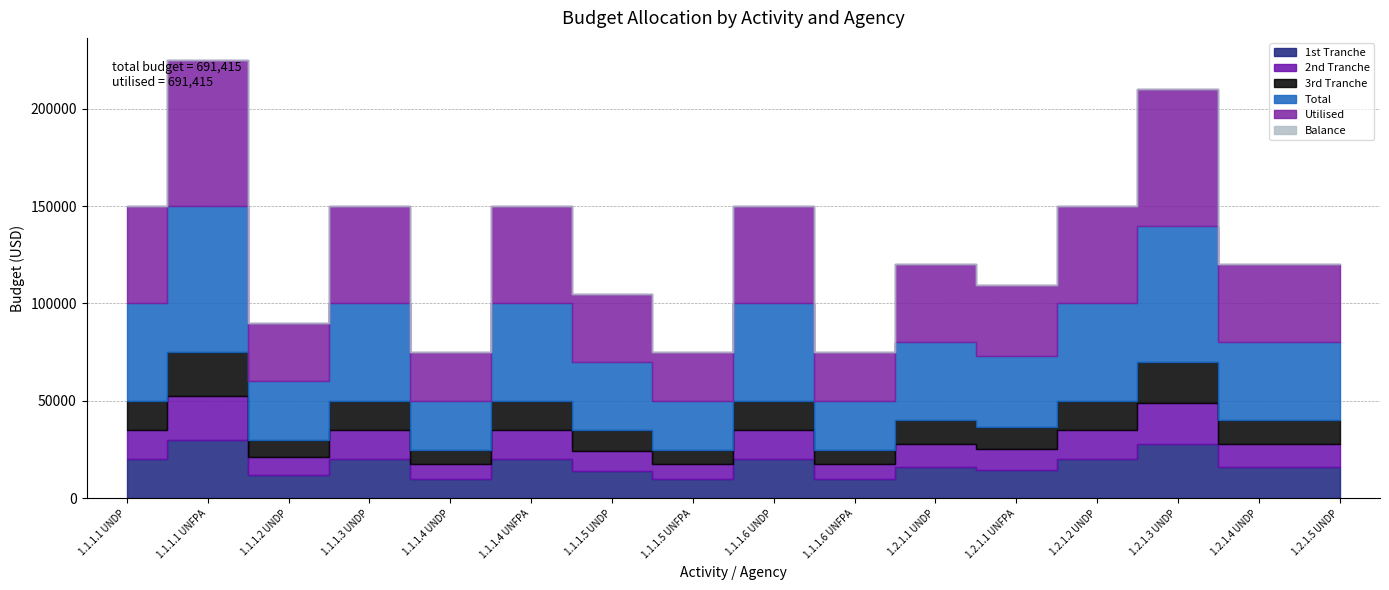

Does the chart have visible grid lines?

Yes